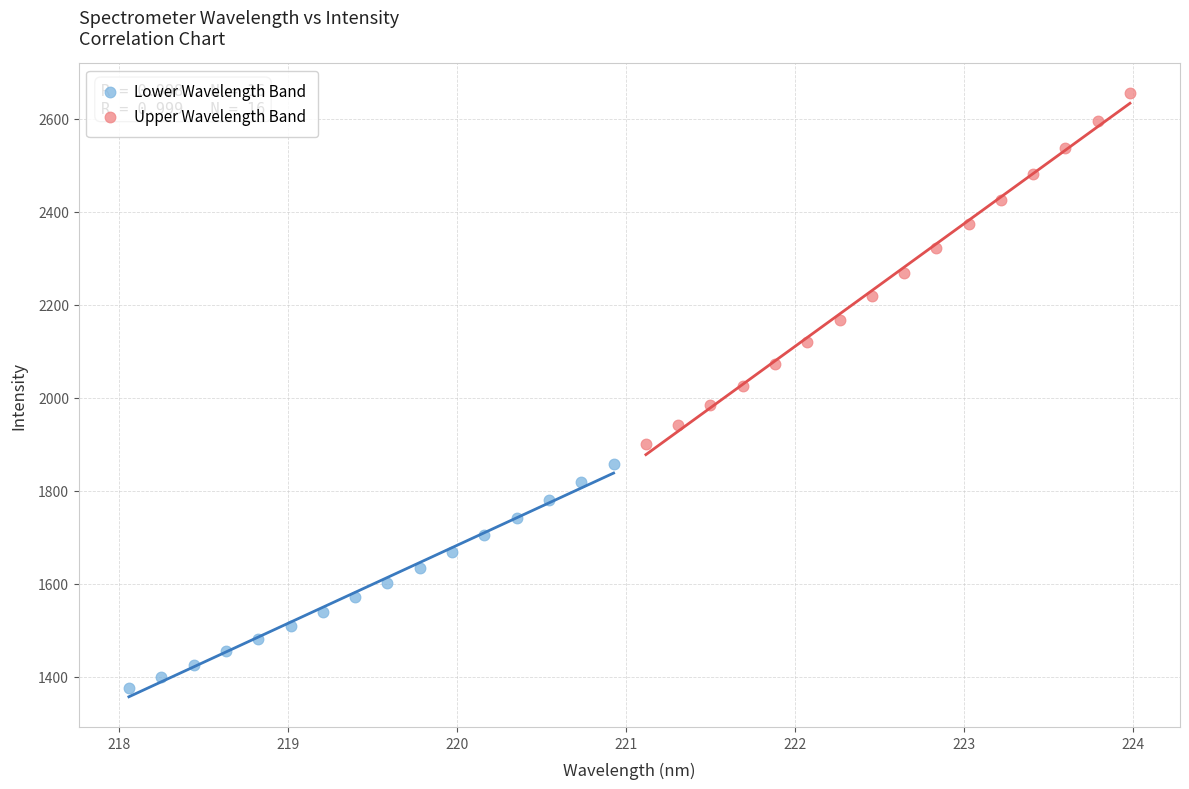

Which series contains the lowest Y value?

Lower Wavelength Band